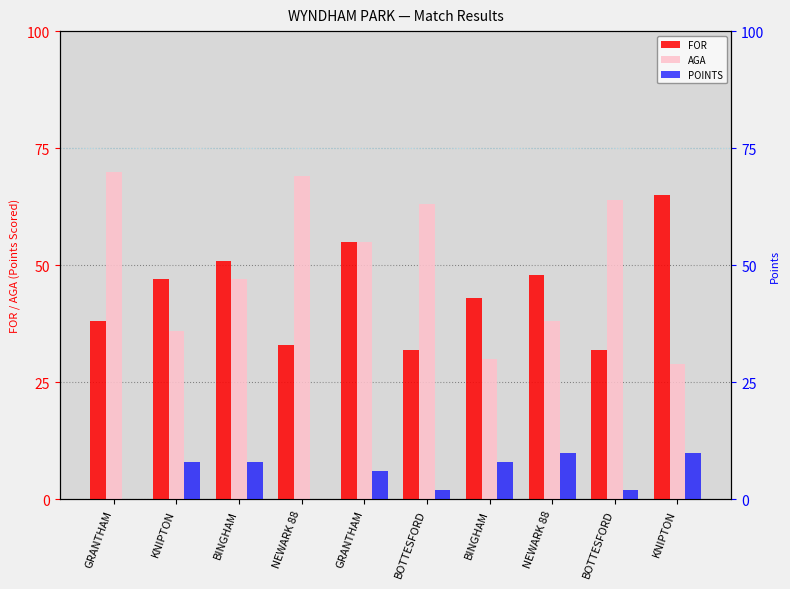

Reading right to left, transcribe all the data shown in this chart.

FOR: 65	32	48	43	32	55	33	51	47	38
AGA: 29	64	38	30	63	55	69	47	36	70
POINTS: 10	2	10	8	2	6	0	8	8	0